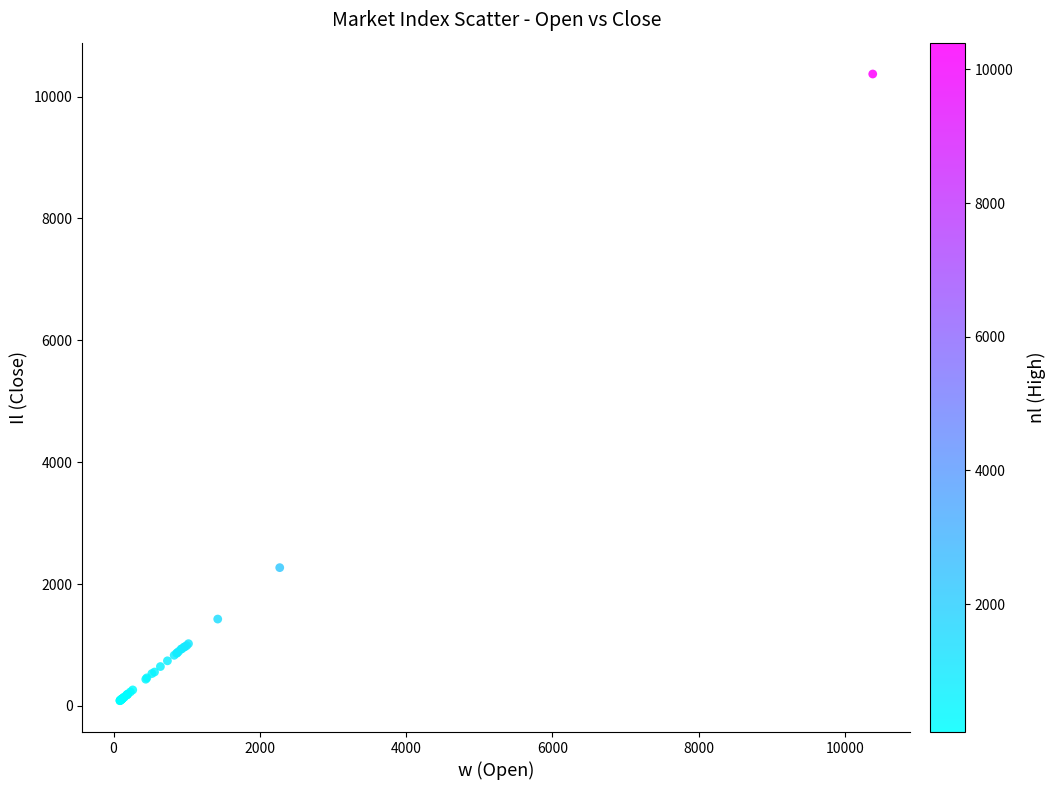

What Y value in the scatter plot is closest to 5228?

2270.3